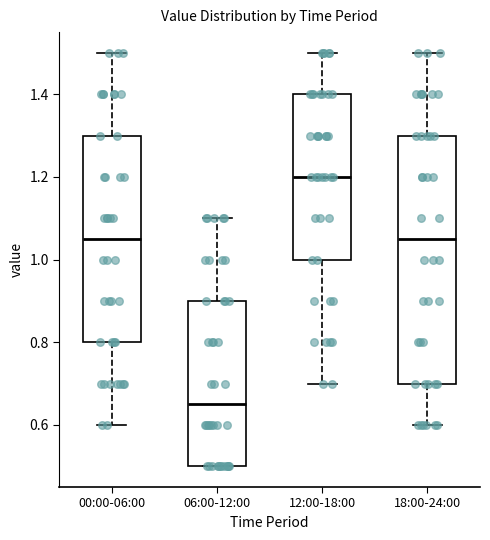

Reading left to right, transcribe this box plot: for each box, give where its median line is, the range the box spans, and where its two whiskers end, as read against the y-axis. The values are not printed on the chart, so give them approximately, as read against the axis.

00:00-06:00: median 1.06, box 0.80 to 1.30, whiskers 0.60 to 1.50
06:00-12:00: median 0.66, box 0.50 to 0.90, whiskers 0.50 to 1.10
12:00-18:00: median 1.20, box 1.00 to 1.40, whiskers 0.70 to 1.50
18:00-24:00: median 1.06, box 0.70 to 1.30, whiskers 0.60 to 1.50